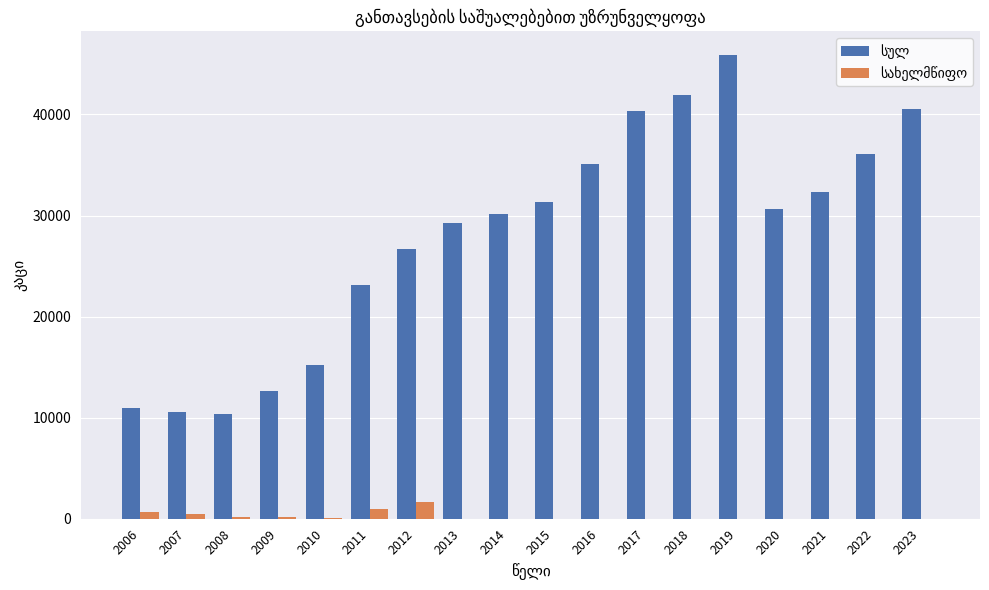

What value does the სახელმწიფო series have at 2012, to the nearest 50?

1650